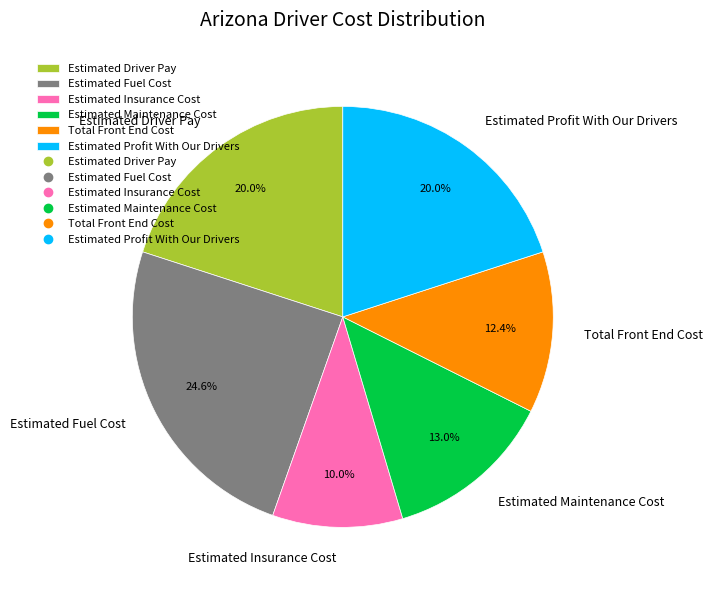

To the nearest percent, what percentage of the pie is Estimated Driver Pay?

20%